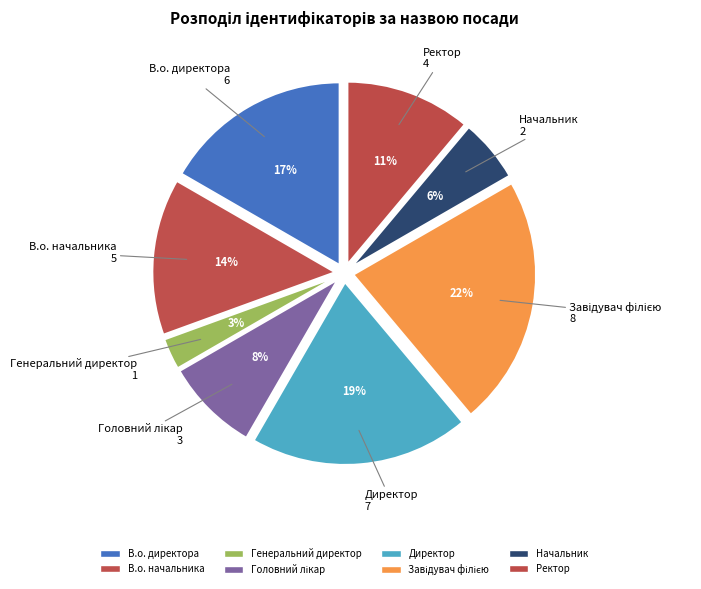

Rank the categories by value from lowest to highest.

Генеральний директор, Начальник, Головний лікар, Ректор, В.о. начальника, В.о. директора, Директор, Завідувач філією